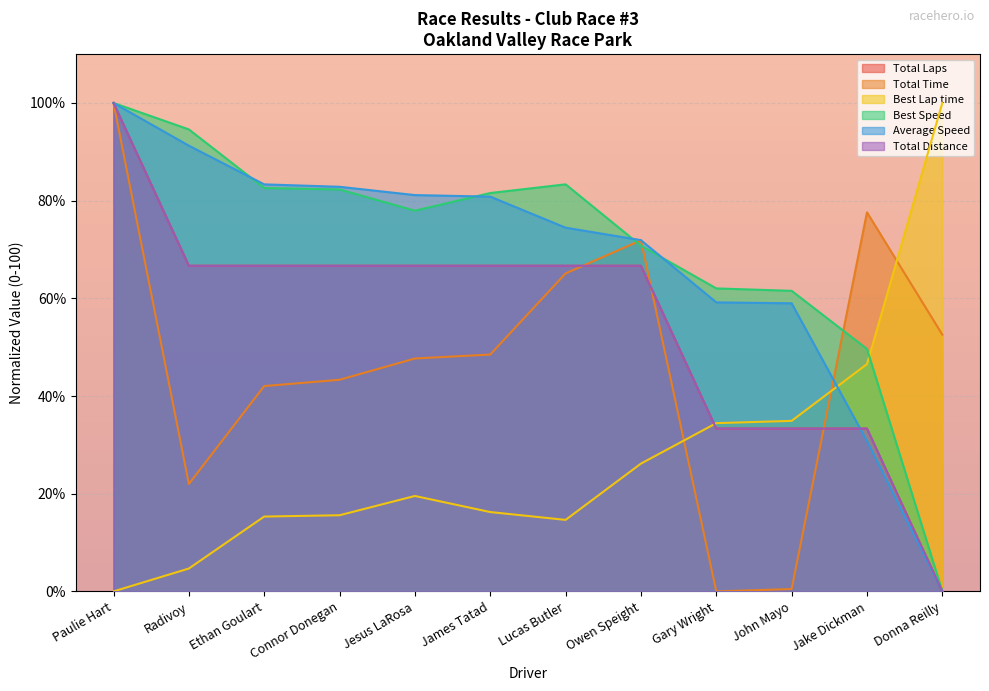

How many values in the Best Lap time series exceed 19?

6